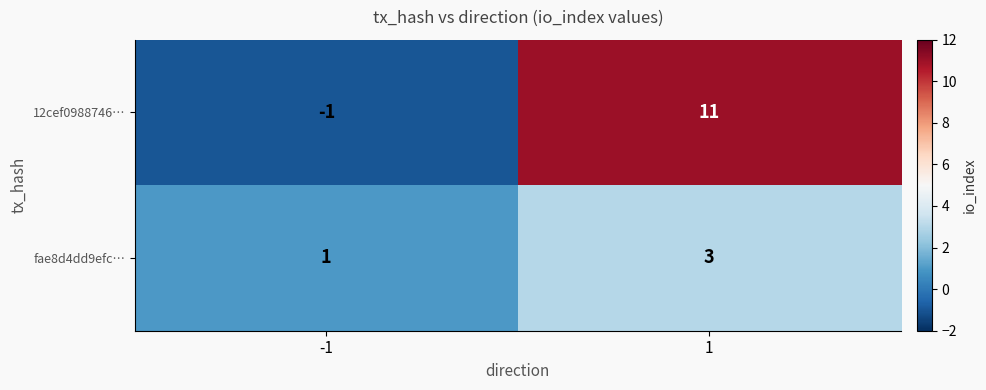

Reading left to right, transcribe all the data shown in this chart.

12cef0988746…: -1=-1	1=11
fae8d4dd9efc…: -1=1	1=3